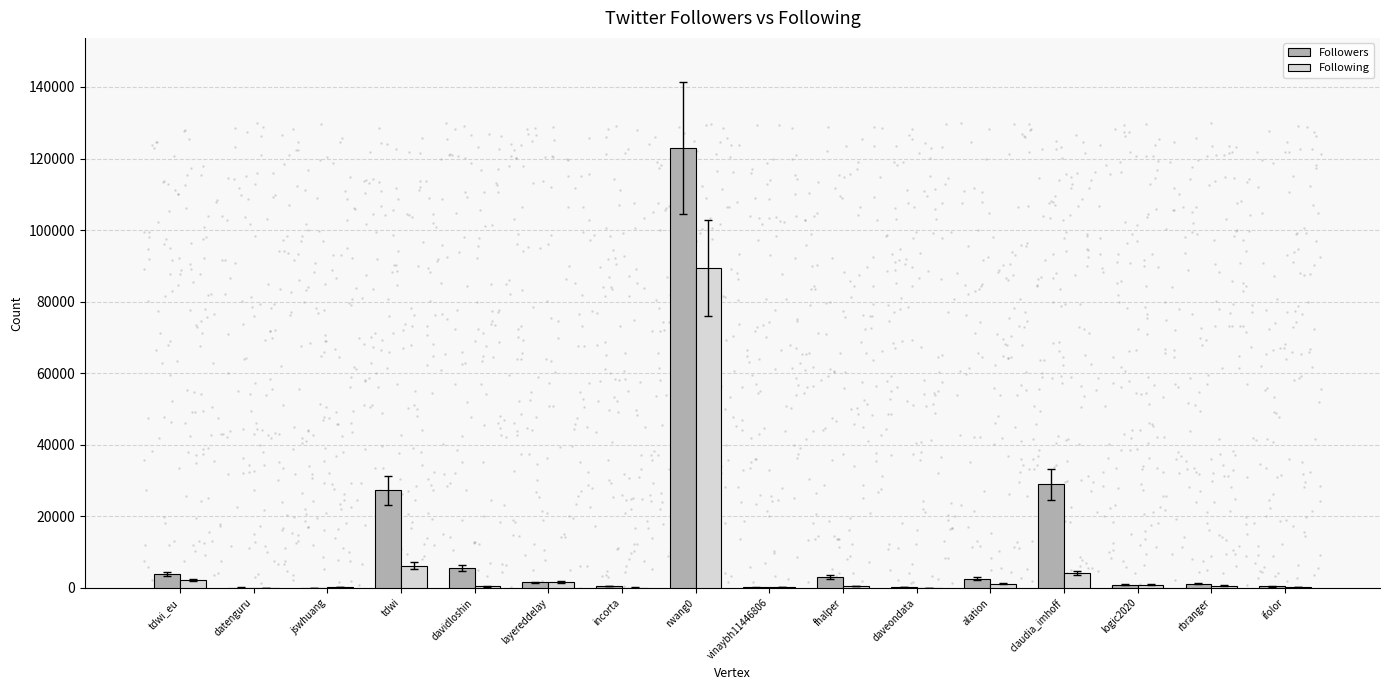

Which series reaches the minimum Y coordinate?

Following